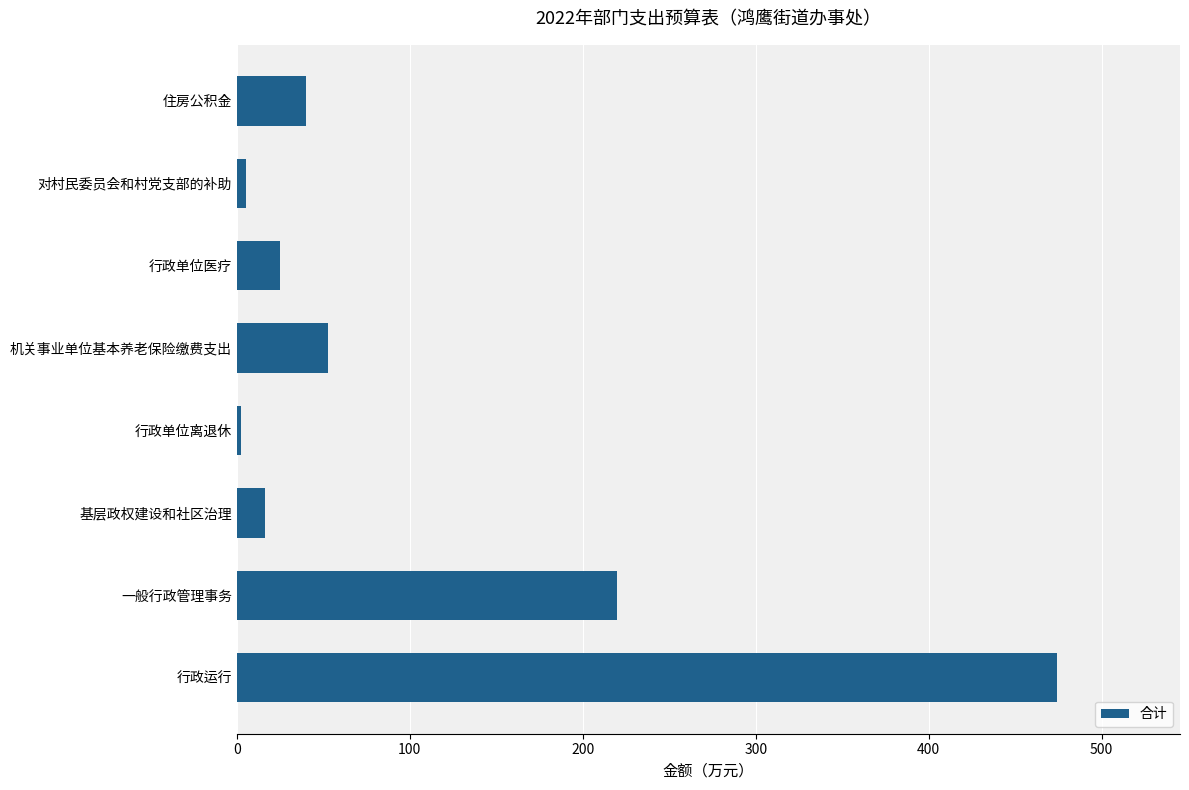

Reading top to bottom, extract all data points from this chart.

住房公积金=39.7	对村民委员会和村党支部的补助=5.0	行政单位医疗=25.2	机关事业单位基本养老保险缴费支出=52.9	行政单位离退休=2.2	基层政权建设和社区治理=16.1	一般行政管理事务=219.8	行政运行=474.2